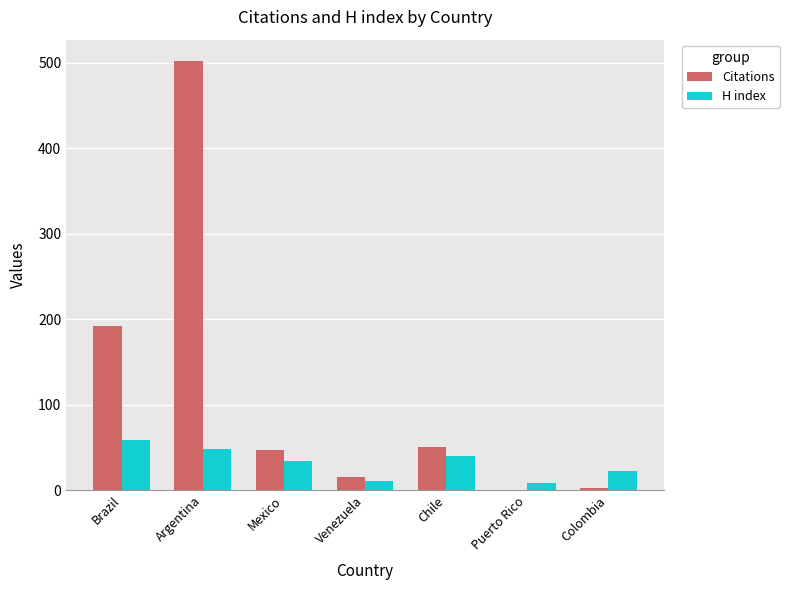

What is the sum of all Citations values?

810